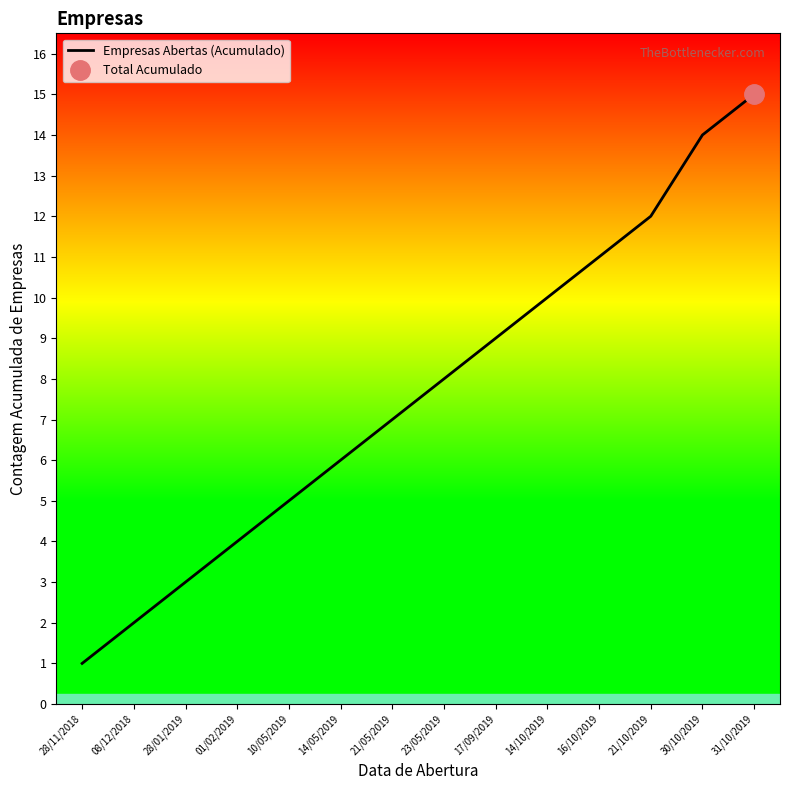

What is the value of the 7th point from the left?

7